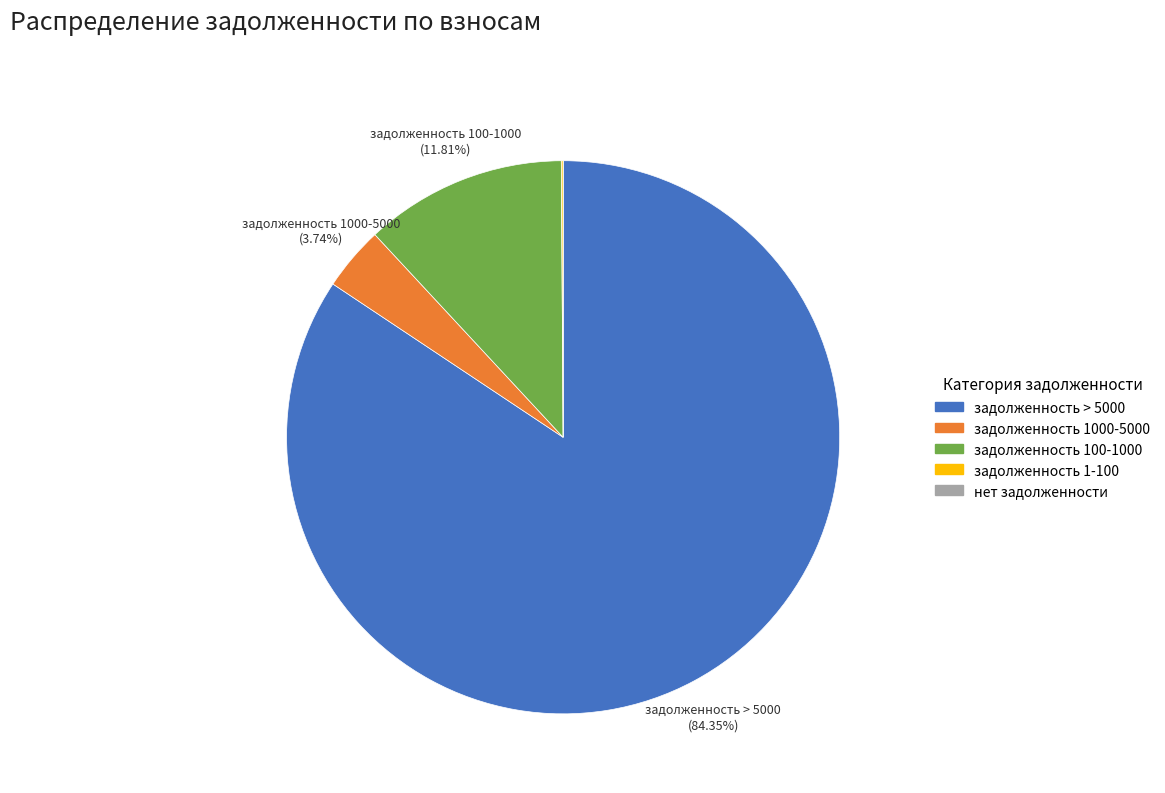

Combined, do задолженность 1000-5000 and задолженность 100-1000 account for over 50%?

No